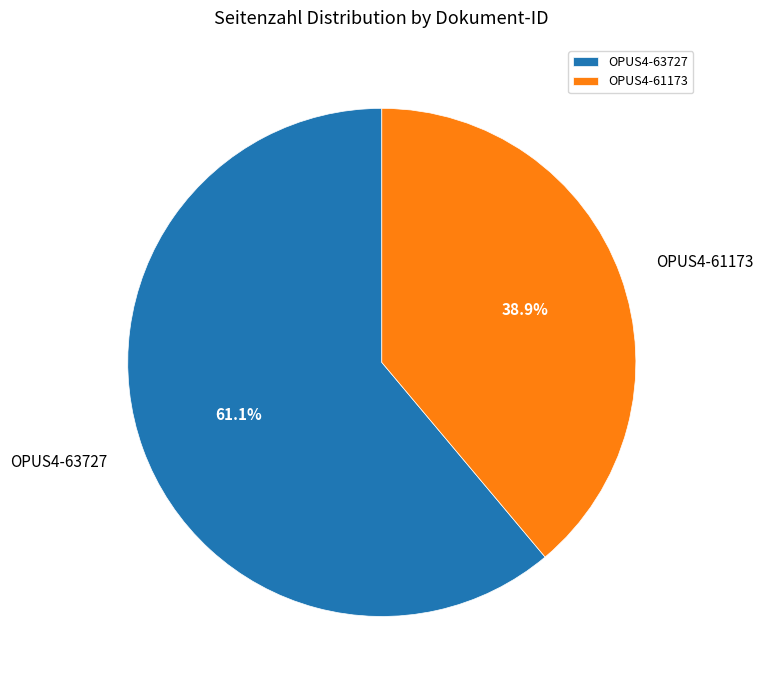

What is the ratio of the value at OPUS4-61173 to the value at OPUS4-63727?

0.6